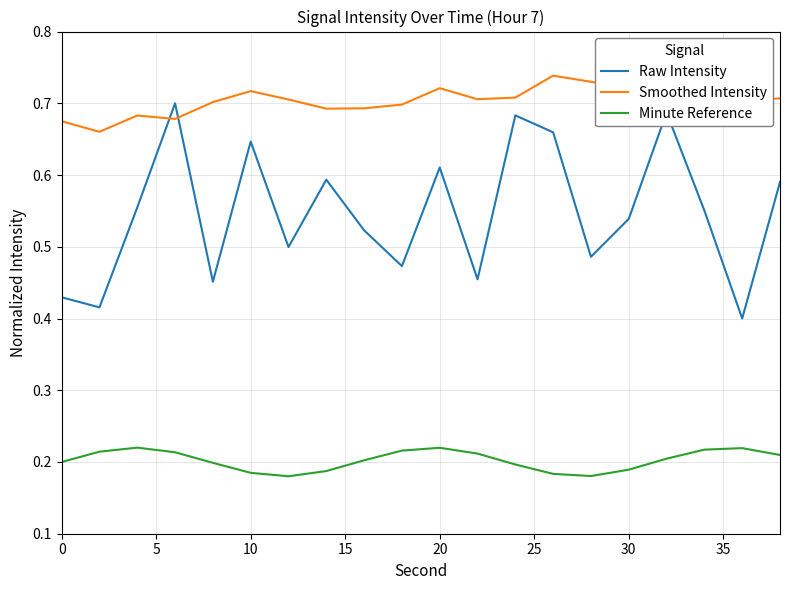

List the series in order of their overall mean, highest first.

Smoothed Intensity, Raw Intensity, Minute Reference